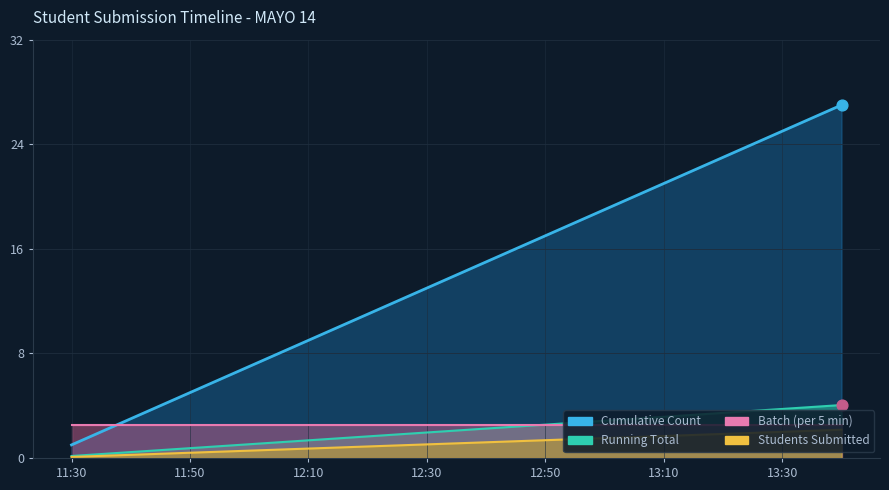

Is the value of Running Total at 12:15 greater than the value of Students Submitted at 12:30?

No